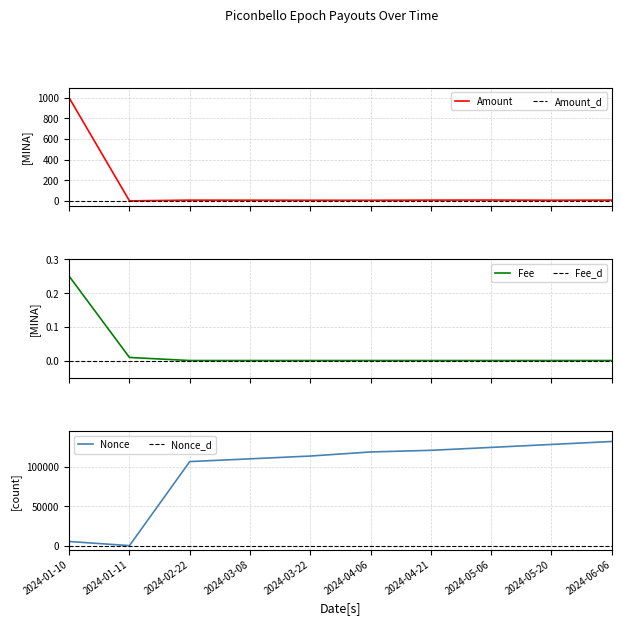

Reading right to left, list all the values displayed in this chart.

Amount: 2024-06-06=7.3	2024-05-20=6.2	2024-05-06=8.0	2024-04-21=7.3	2024-04-06=5.8	2024-03-22=6.0	2024-03-08=6.6	2024-02-22=7.1	2024-01-11=0.0	2024-01-10=999.8
Fee: 2024-06-06=0.0	2024-05-20=0.0	2024-05-06=0.0	2024-04-21=0.0	2024-04-06=0.0	2024-03-22=0.0	2024-03-08=0.0	2024-02-22=0.0	2024-01-11=0.0	2024-01-10=0.2
Nonce: 2024-06-06=132179.0	2024-05-20=128451.0	2024-05-06=124700.0	2024-04-21=120982.0	2024-04-06=118924.0	2024-03-22=113745.0	2024-03-08=110193.0	2024-02-22=106706.0	2024-01-11=0.0	2024-01-10=5245.0